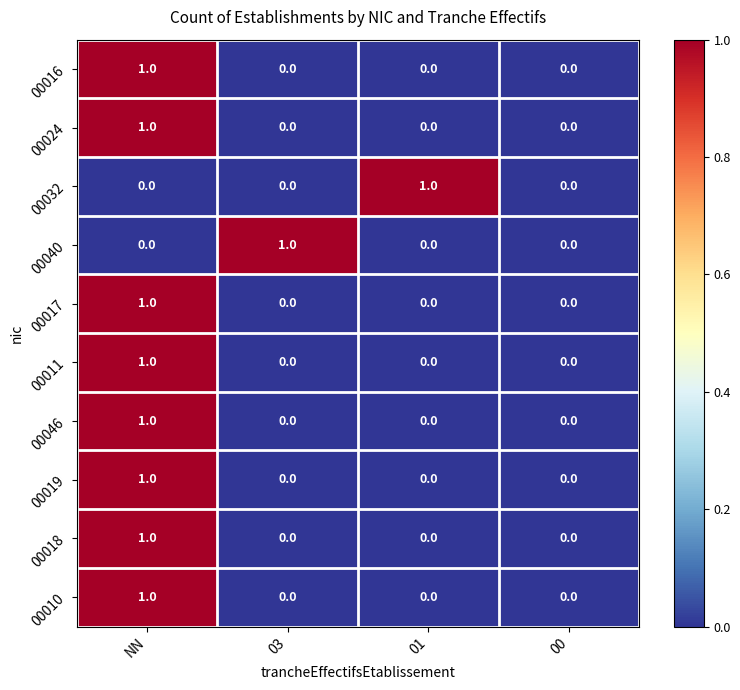

Is it true that 00018 equals 0 at 00?

True